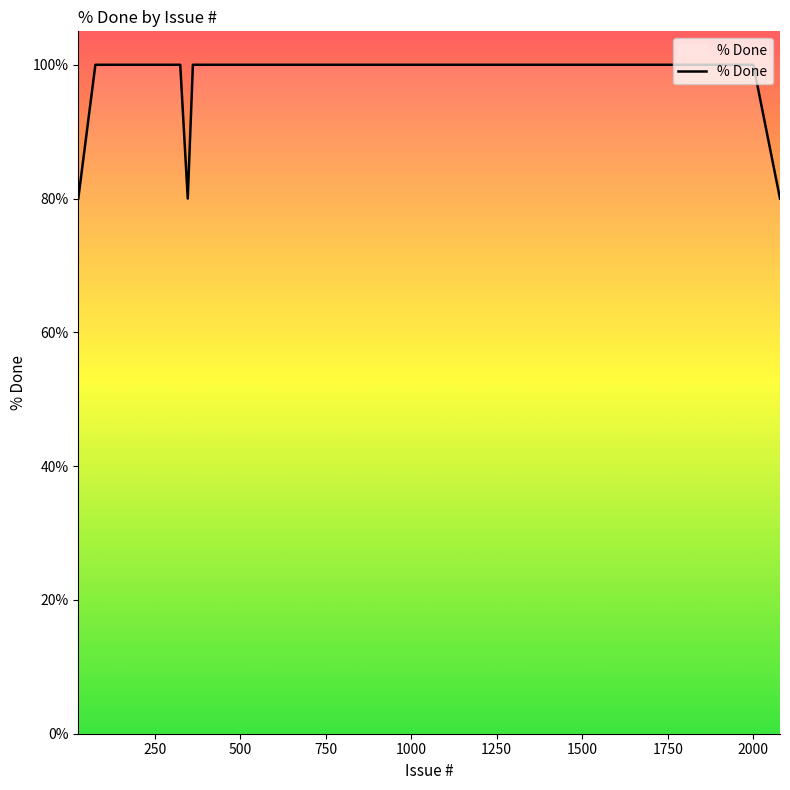

What is the greatest value displayed?

100